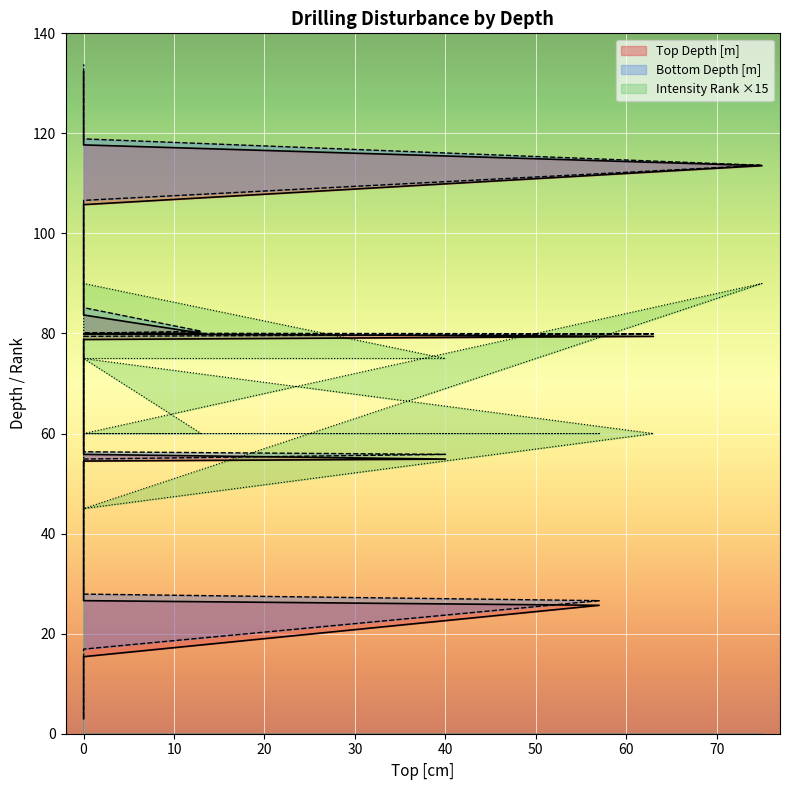

Rank the series at 0 from lowest to highest value.

Top Depth [m], Bottom Depth [m], Drilling disturbance intensity rank